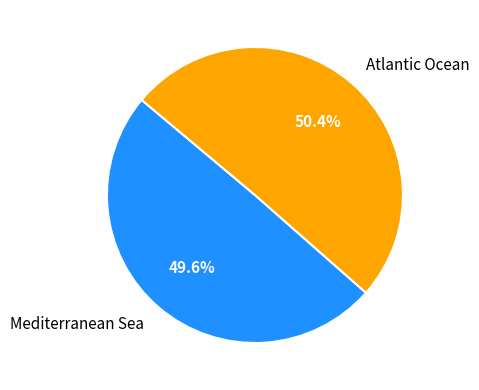

To the nearest percent, what is the combined percentage of Atlantic Ocean and Mediterranean Sea?

100%